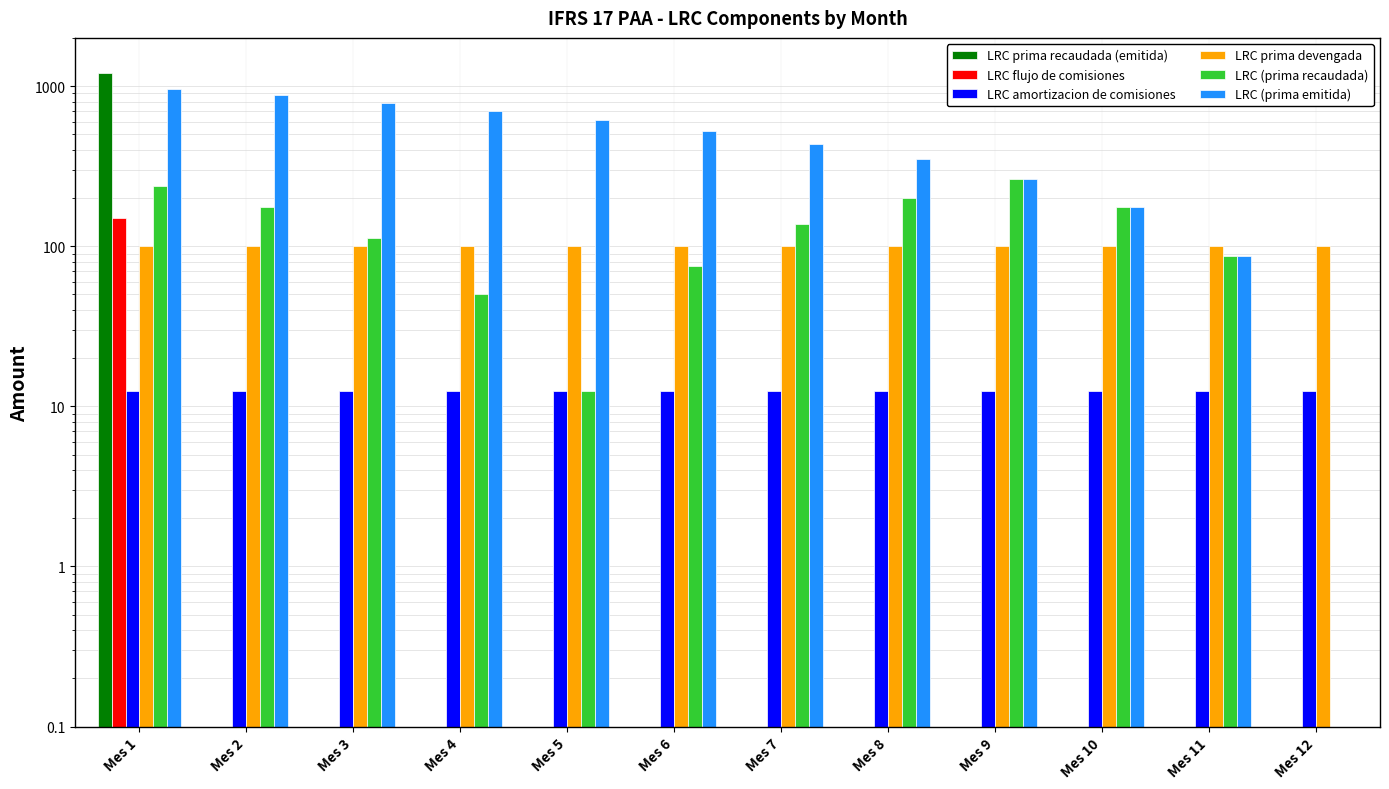

Is it true that LRC flujo de comisiones equals 0.0 at Mes 8?

True